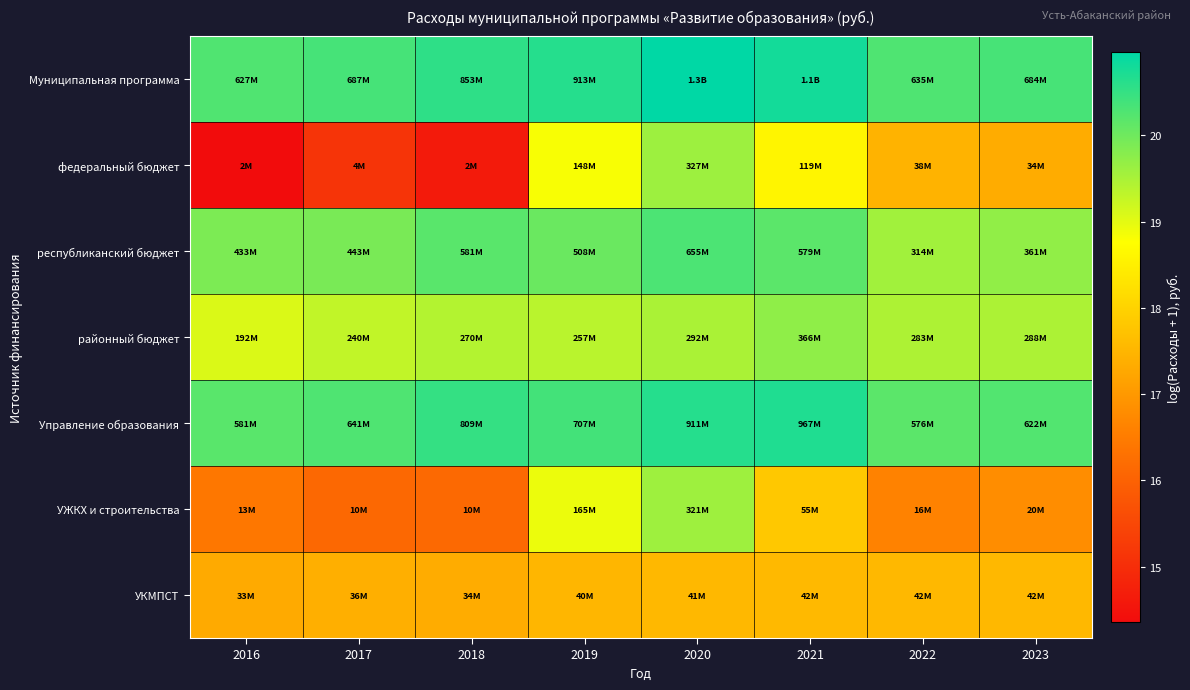

Count the number of categories in the chart.

8